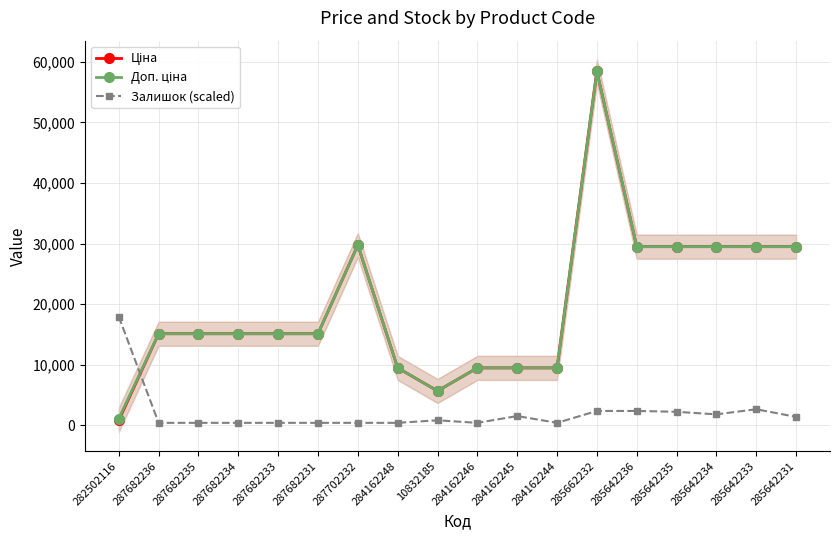

Rank the series by their maximum value, from lowest to highest.

Залишок (scaled), Ціна, Доп. ціна